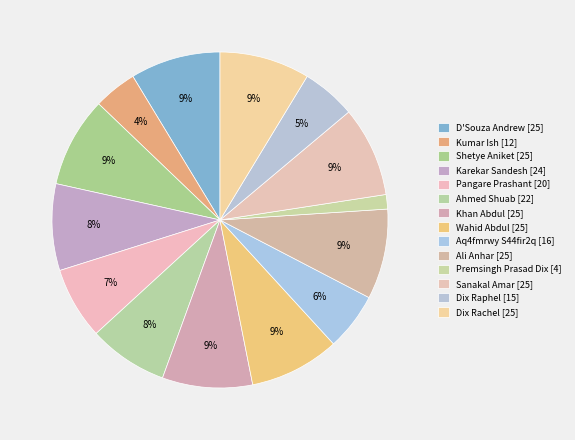

Count the number of slices in the pie.

14